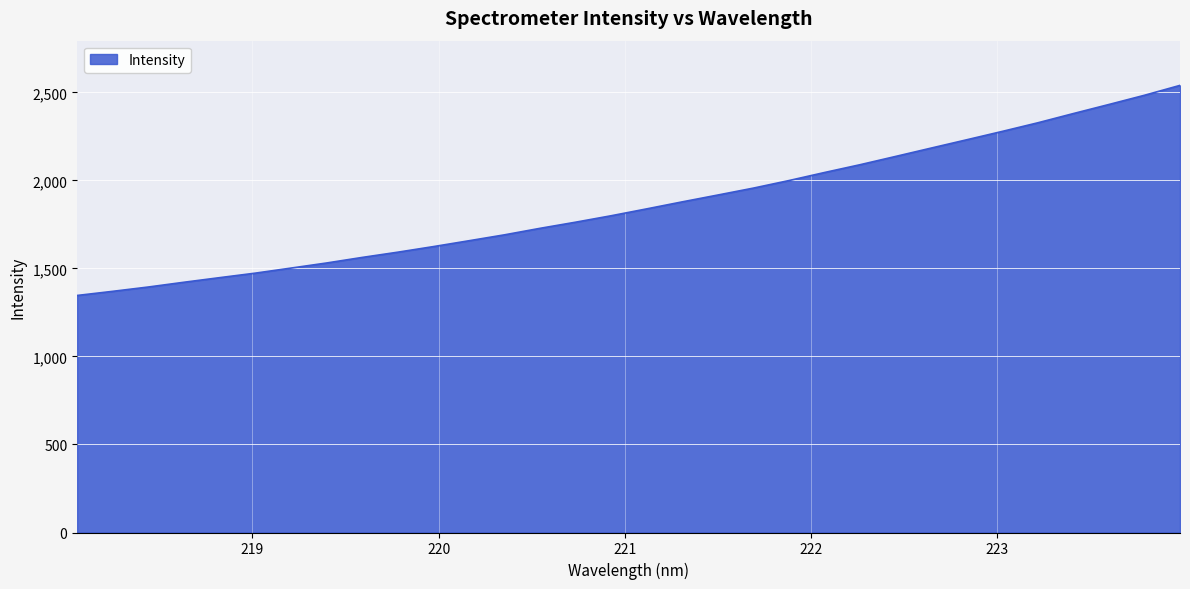

What is the maximum value shown in the chart?

2539.8